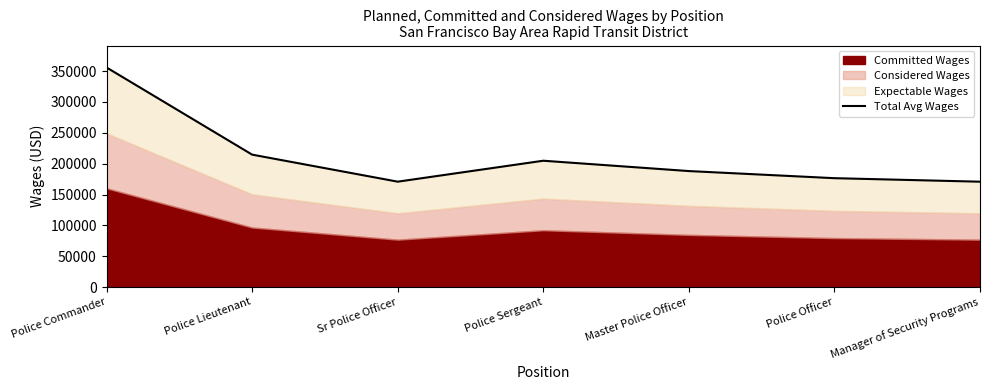

How many lines are shown in the chart?

1